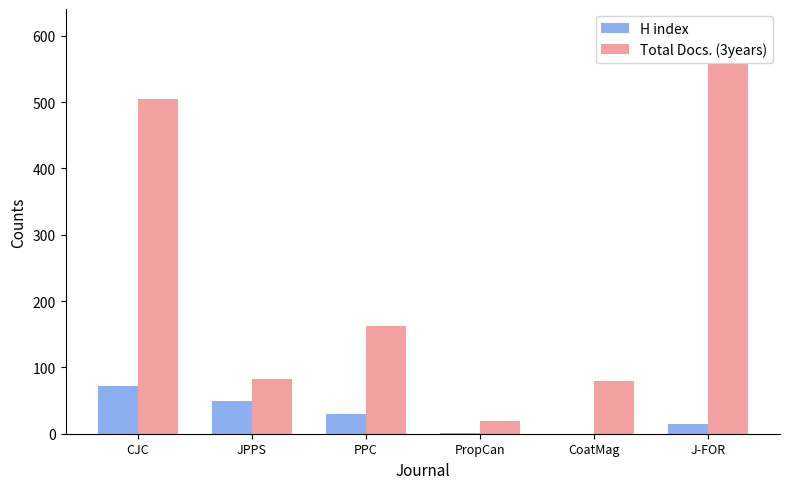

What is the sum of all H index values?

166